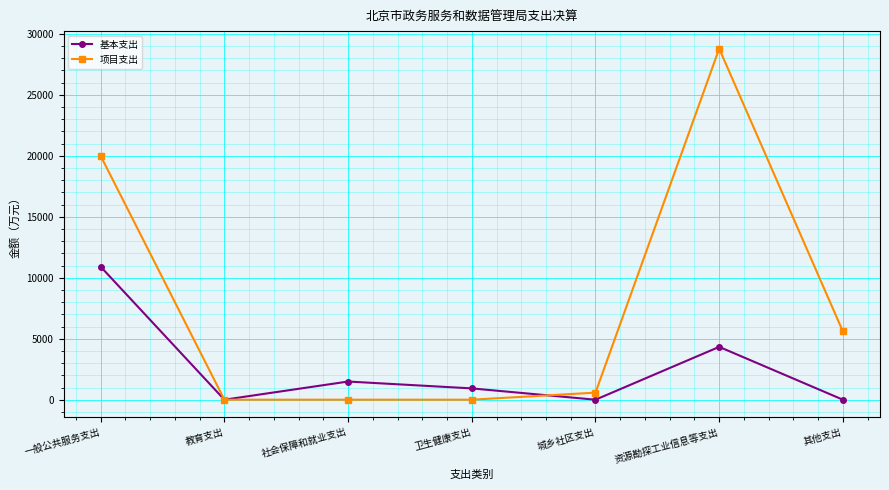

How many distinct data groups are displayed?

2